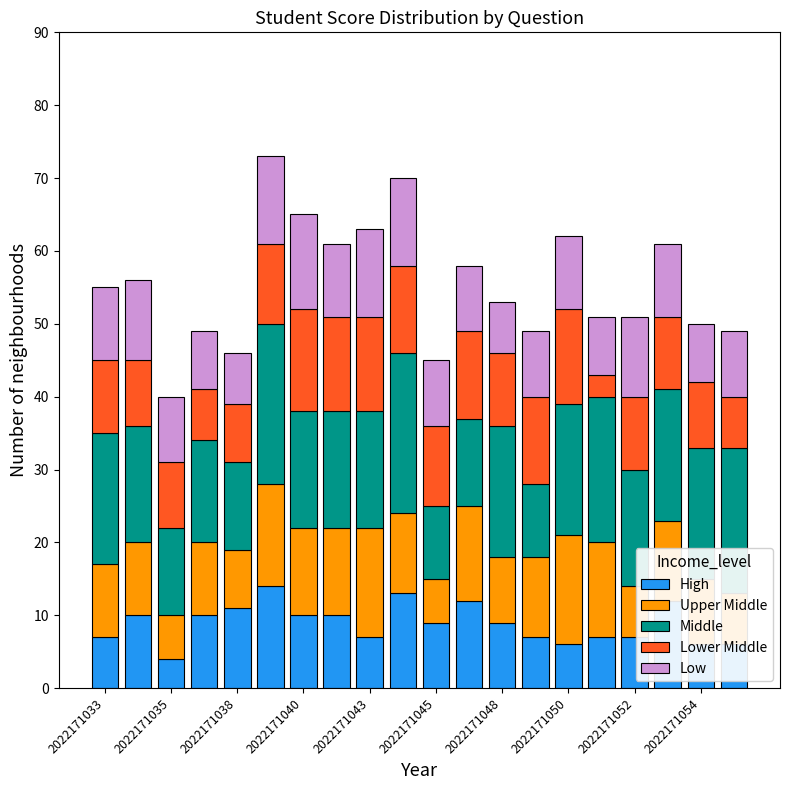

How many bars are there in total?

20